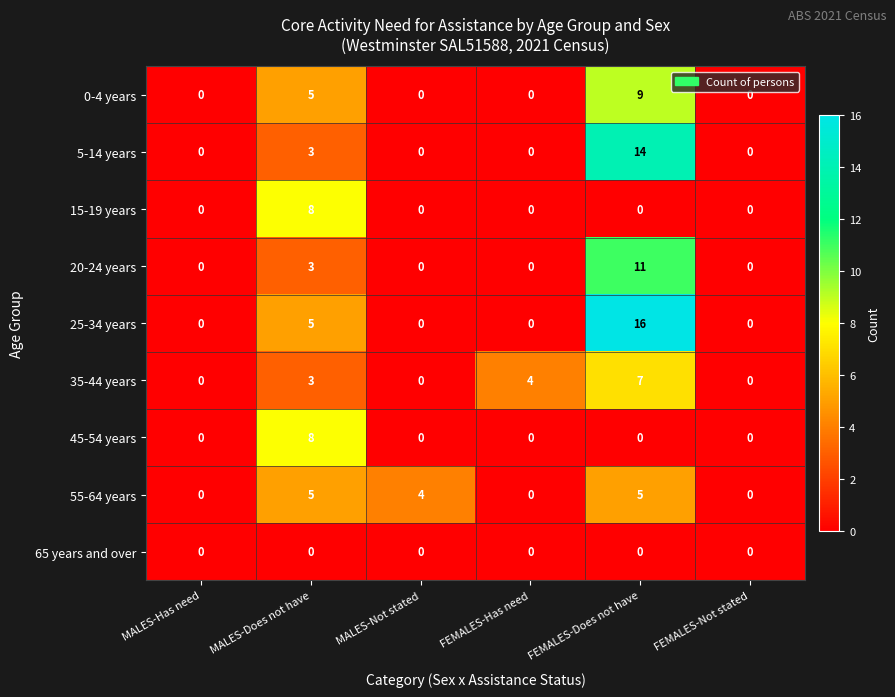

The 45-54 years series shows 0 at MALES-Not stated. True or false?

True